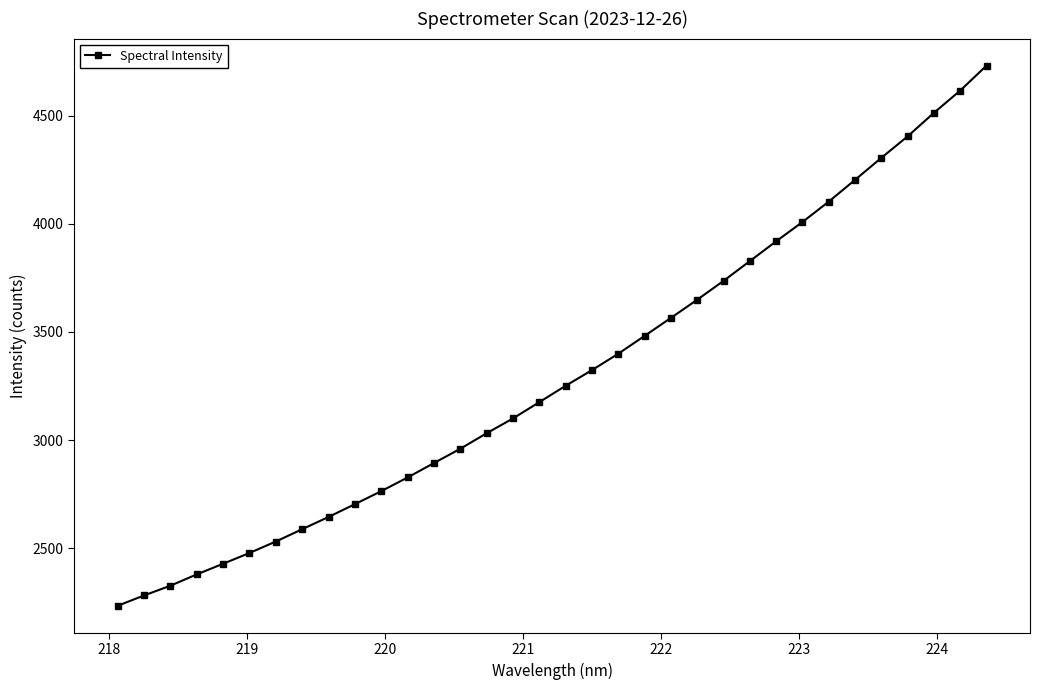

What is the difference between the second highest and minimum values?

2384.1